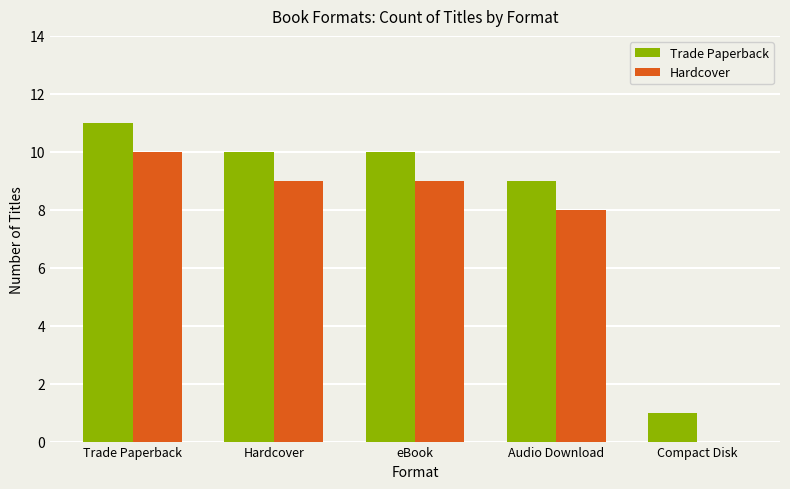

At which category is the sum across all series the highest?

Trade Paperback